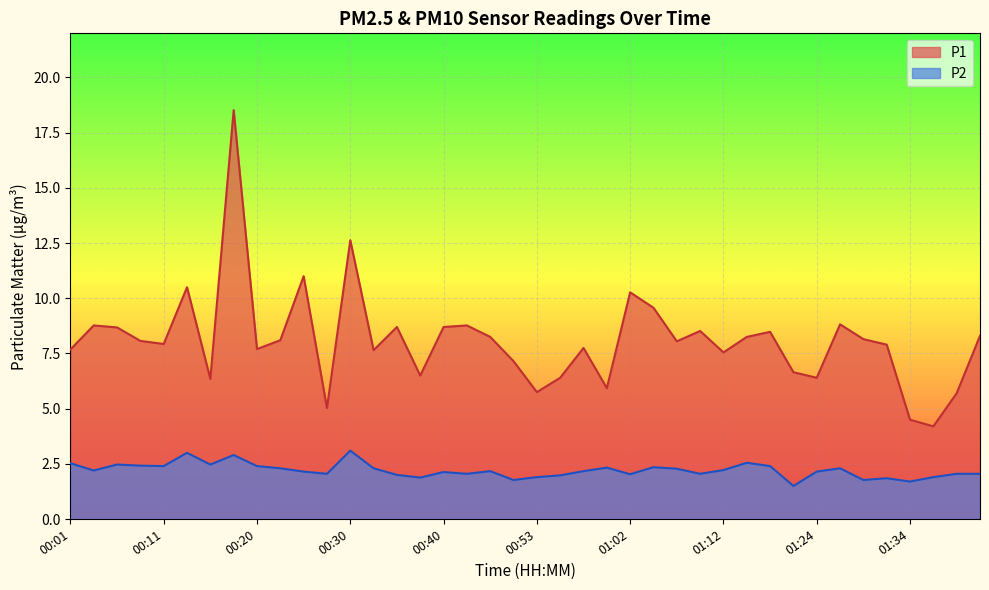

What is the label of the 29th point from the right?

00:28